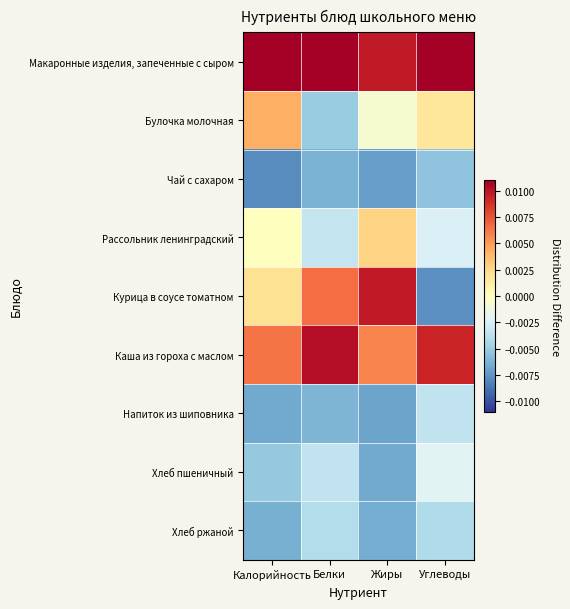

Count the number of categories in the chart.

4